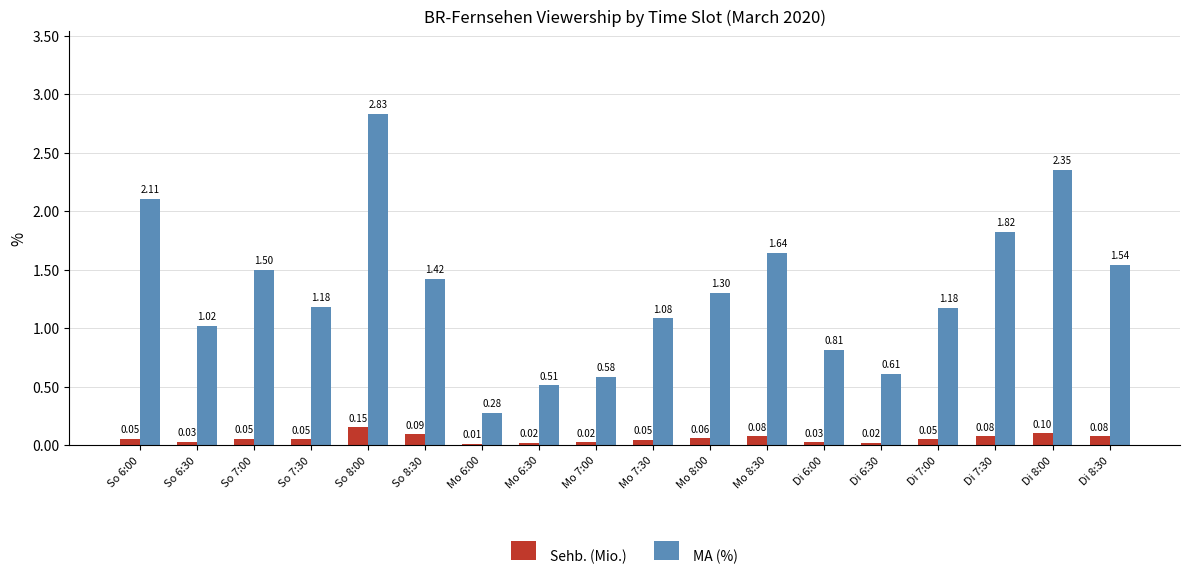

At which label is MA (%) closest to 1?

So 6:30